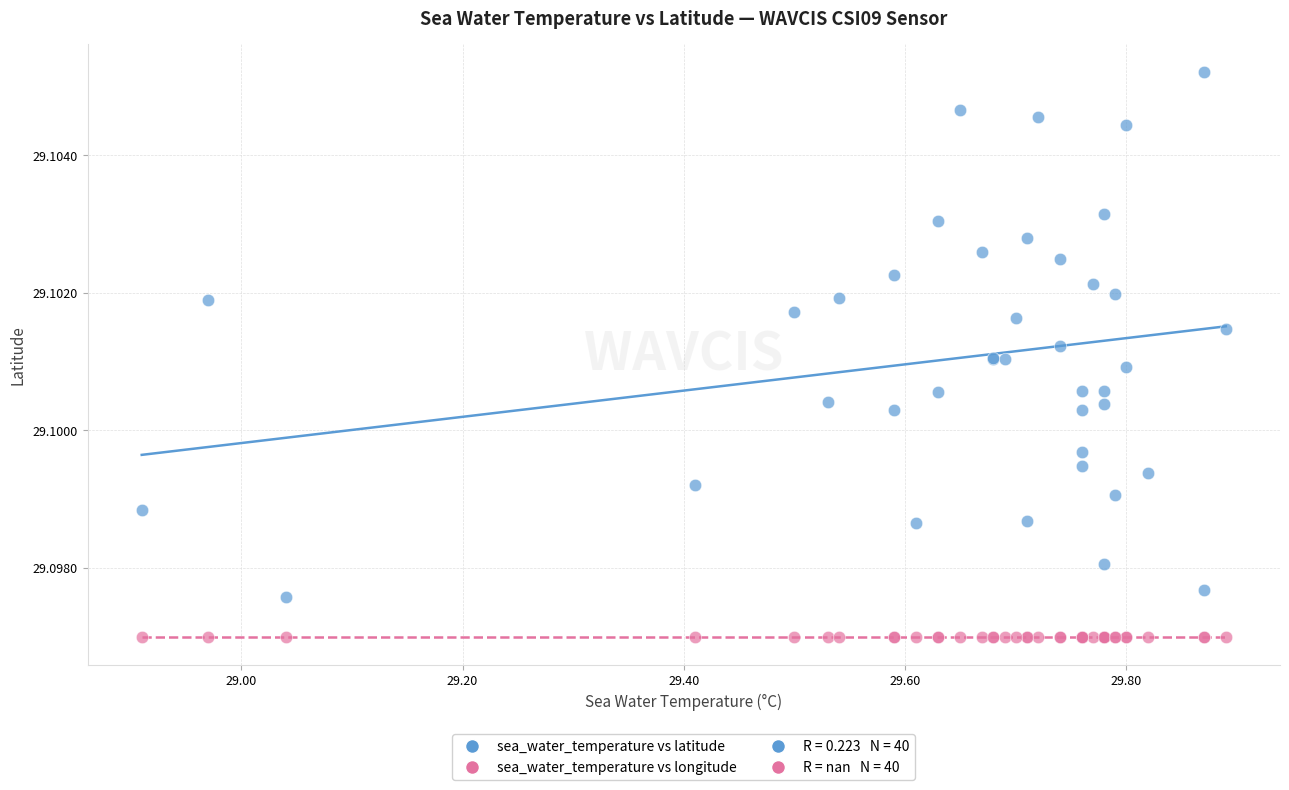

Which series reaches the maximum Y coordinate?

sea_water_temperature vs latitude